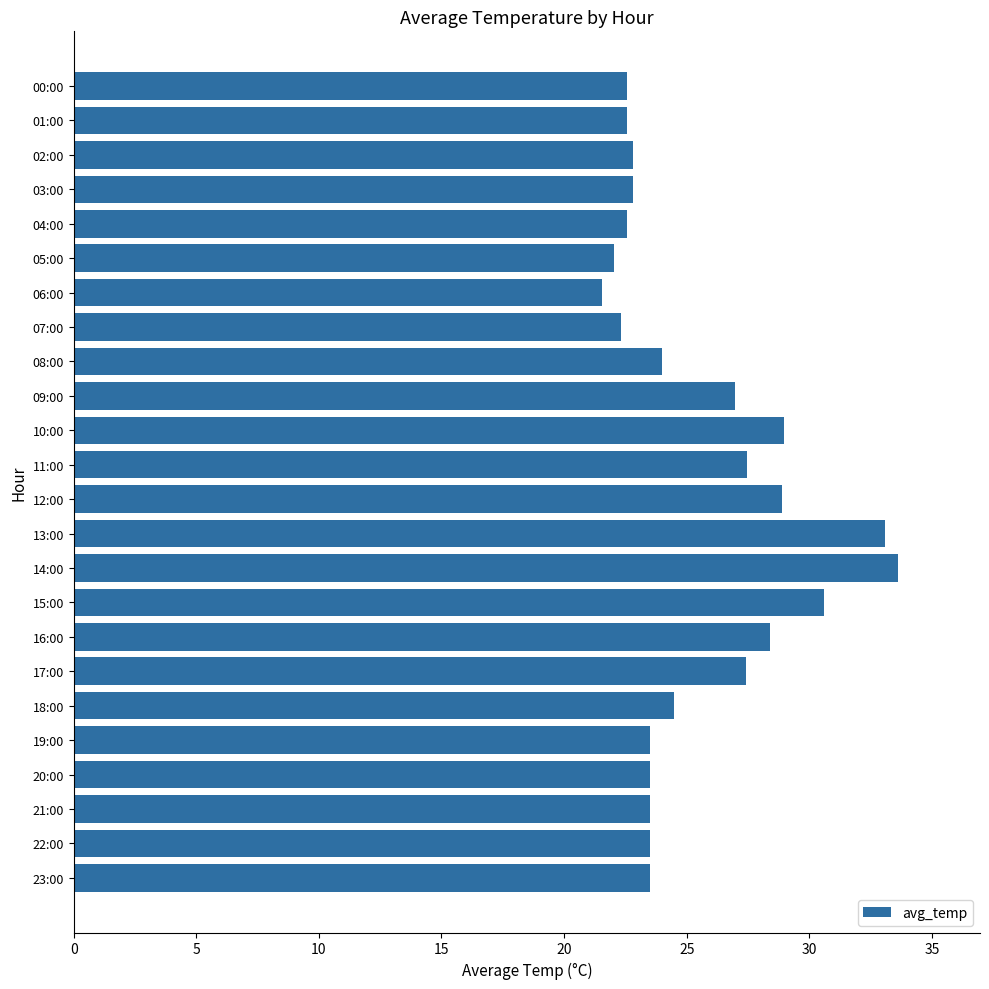

What value does the data have at 04:00?

22.6